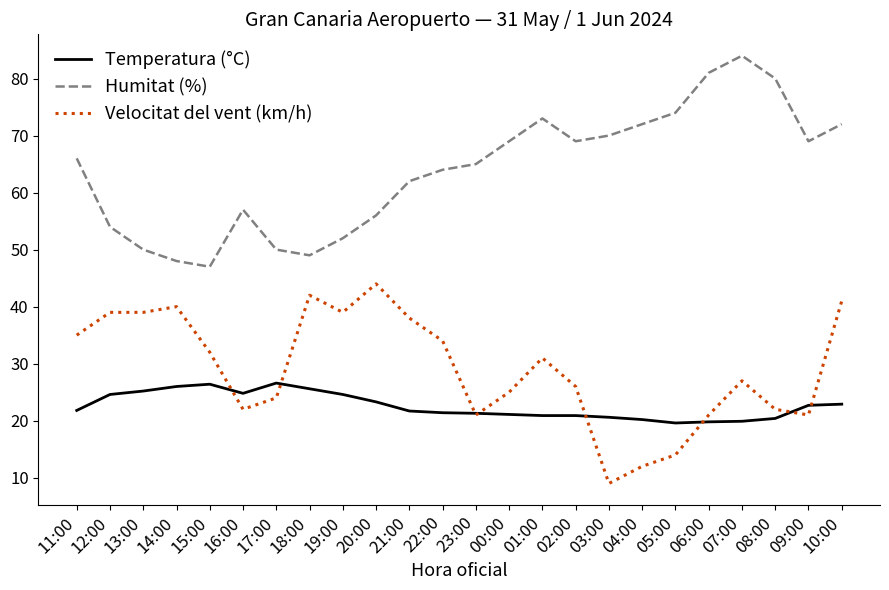

Where does the Velocitat del vent (km/h) series first go above 31?

11:00